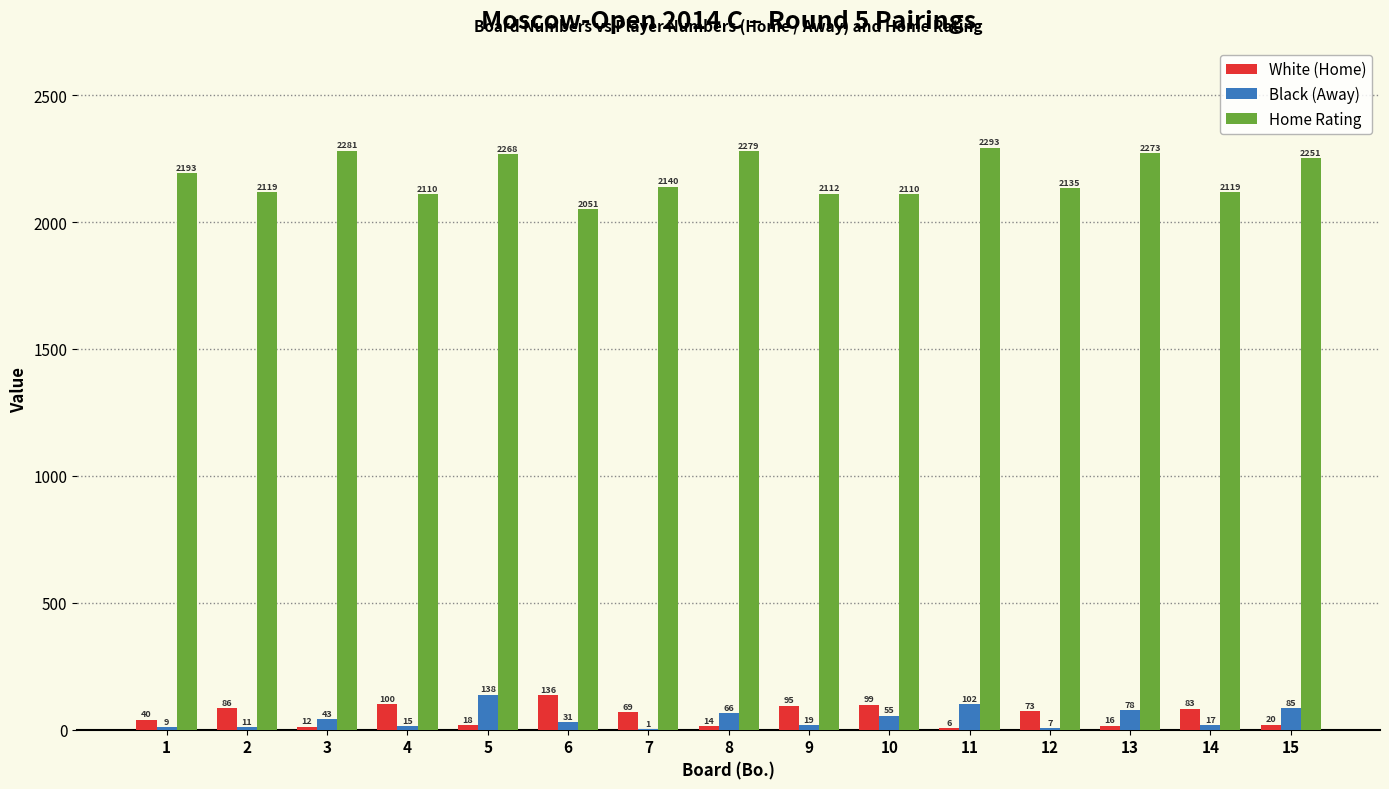

At which category is the sum across all series the highest?

5